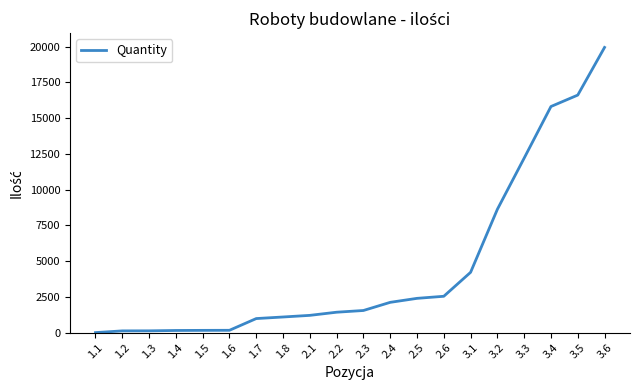

At which label does the data first exceed 1545?

2.3